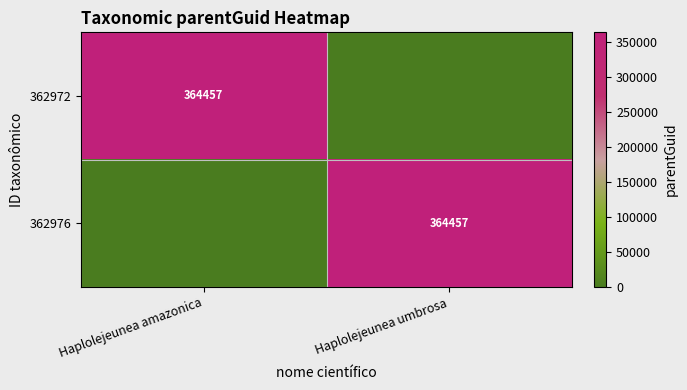

The value of 362972 at Haplolejeunea amazonica is 250882. True or false?

False